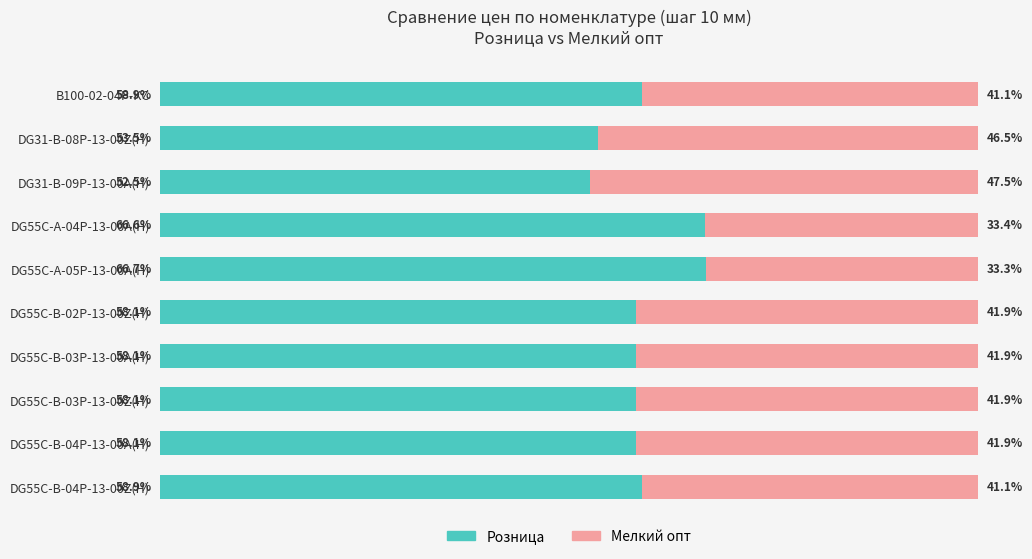

Which category has the highest value in the Розница series?

DG55C-A-05P-13-00A(H)